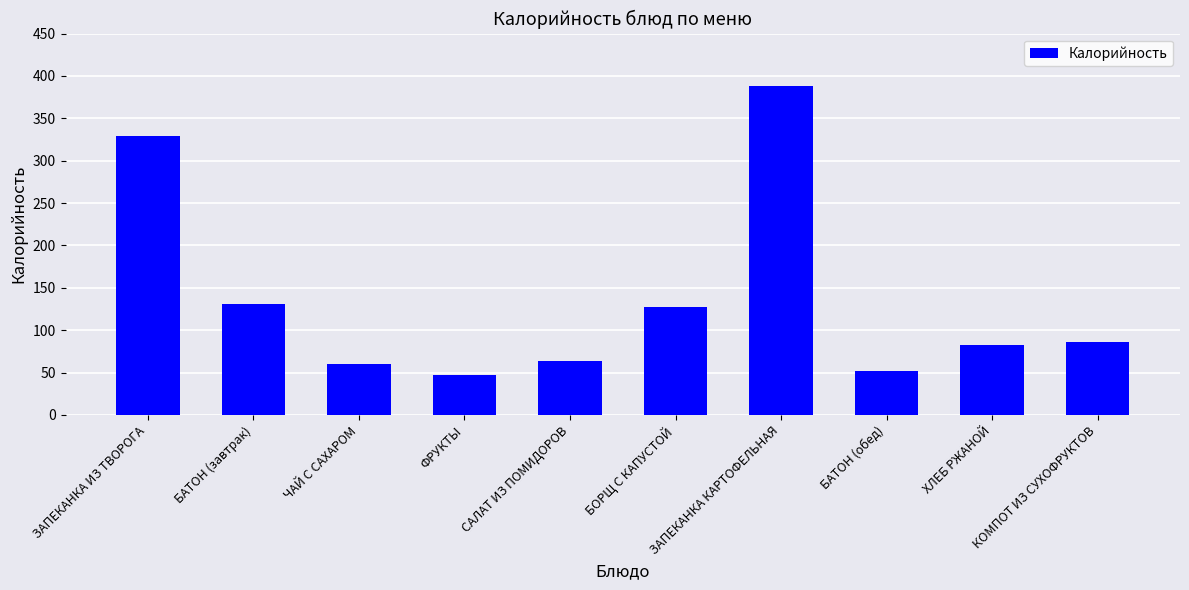

Rank the categories by value from highest to lowest.

ЗАПЕКАНКА КАРТОФЕЛЬНАЯ, ЗАПЕКАНКА ИЗ ТВОРОГА, БАТОН (завтрак), БОРЩ С КАПУСТОЙ, КОМПОТ ИЗ СУХОФРУКТОВ, ХЛЕБ РЖАНОЙ, САЛАТ ИЗ ПОМИДОРОВ, ЧАЙ С САХАРОМ, БАТОН (обед), ФРУКТЫ